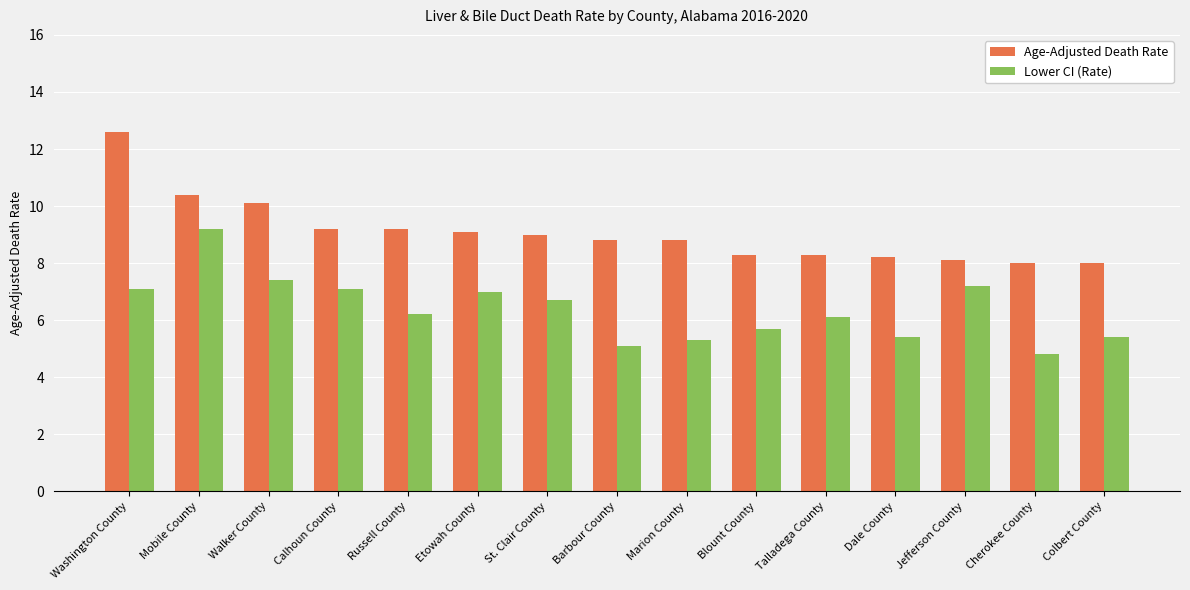

What is the average value of the Age-Adjusted Death Rate series?

9.1